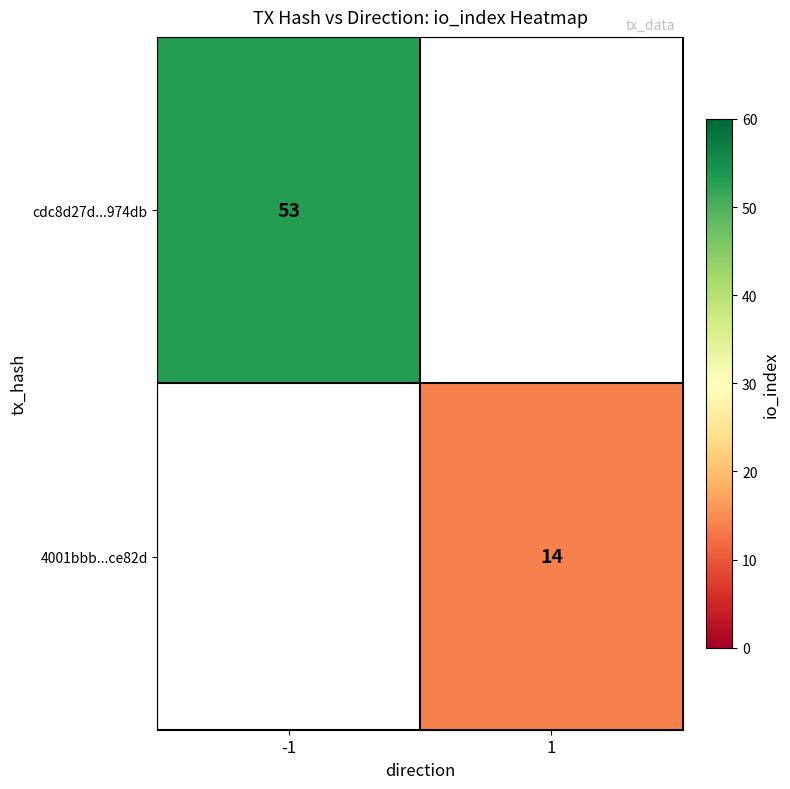

Is the value of cdc8d27d...974db at -1 greater than the value of 4001bbb...ce82d at 1?

Yes